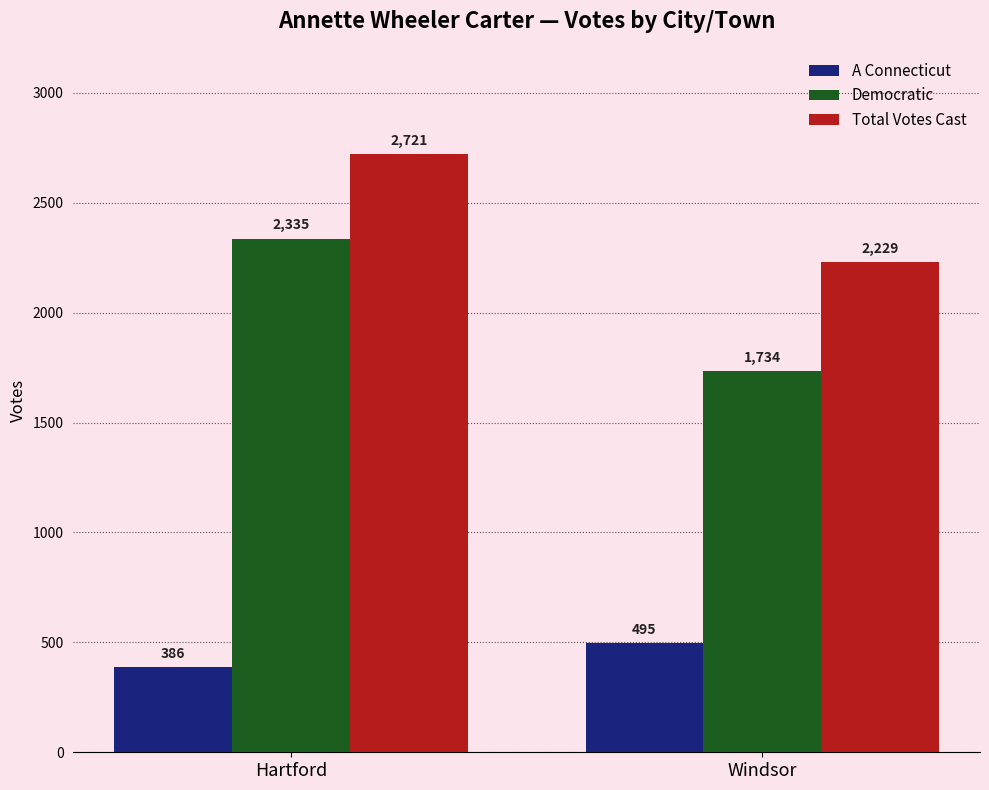

Does the chart contain stacked bars?

No